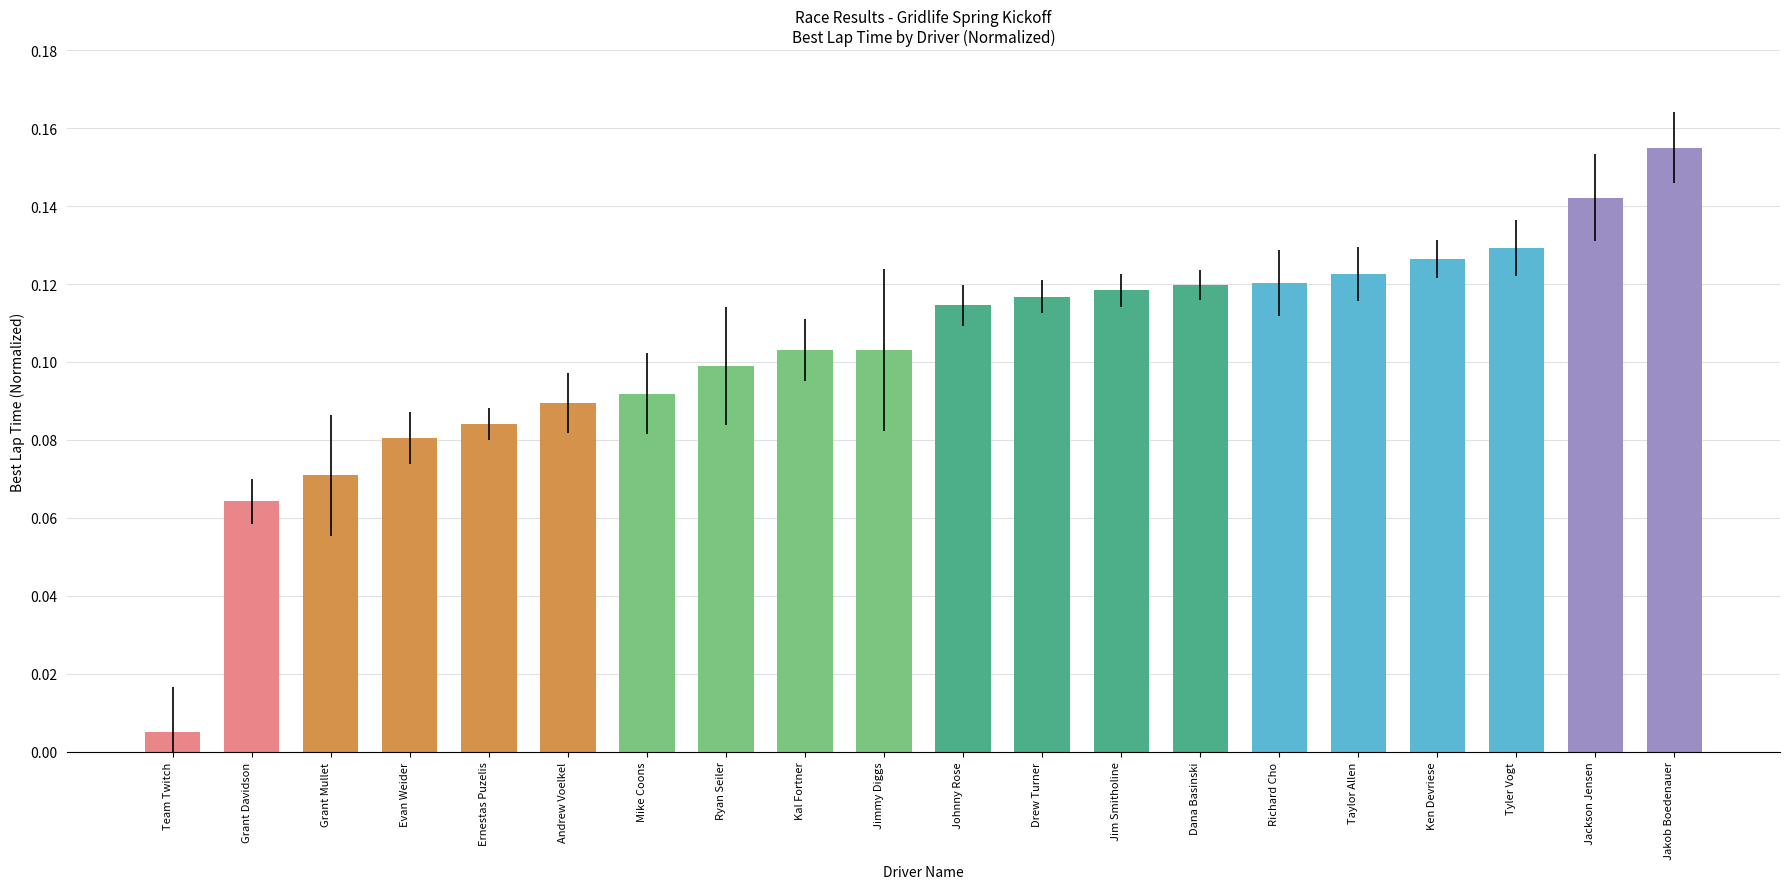

Between Evan Weider and Jimmy Diggs, which is larger?

Jimmy Diggs